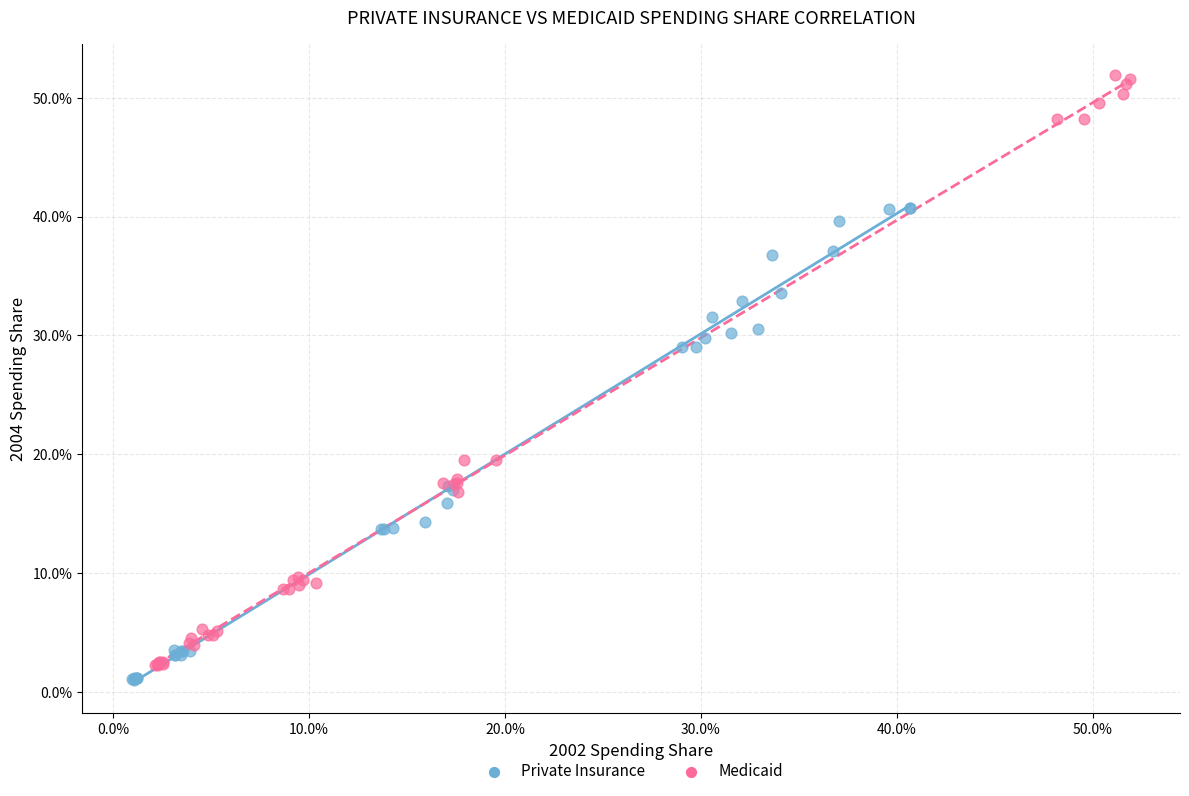

What are all the series names shown in the legend?

Private Insurance, Medicaid